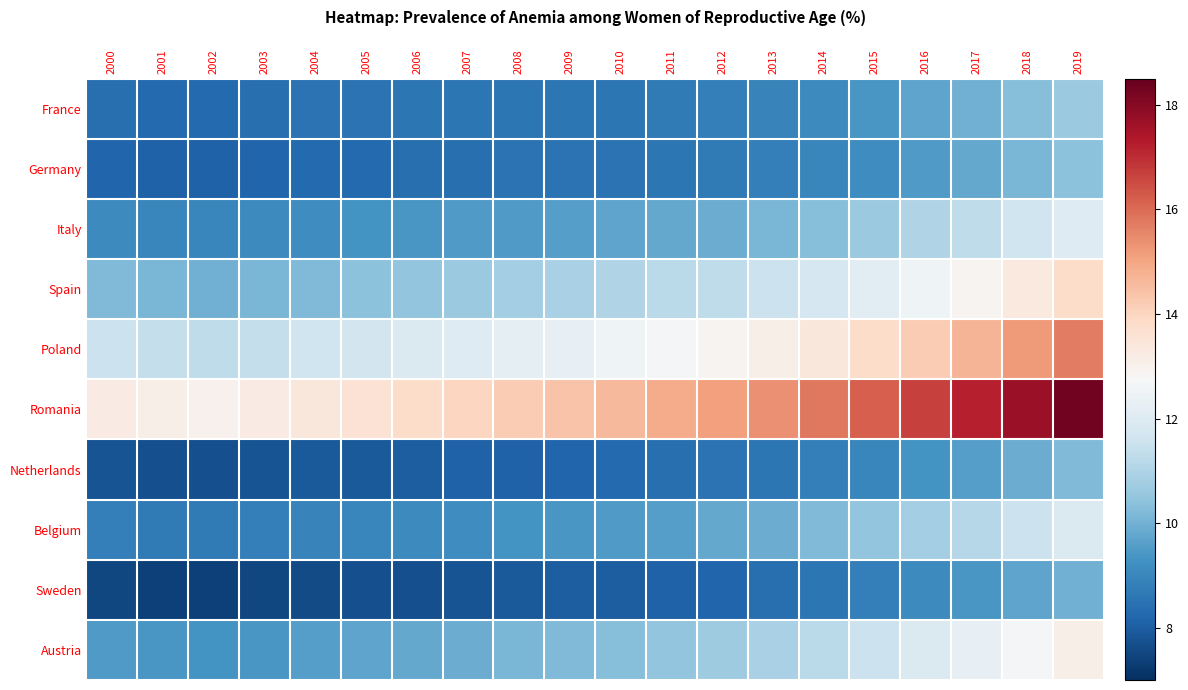

Rank the series at 2018 from highest to lowest value.

Romania, Poland, Spain, Austria, Italy, Belgium, France, Germany, Netherlands, Sweden